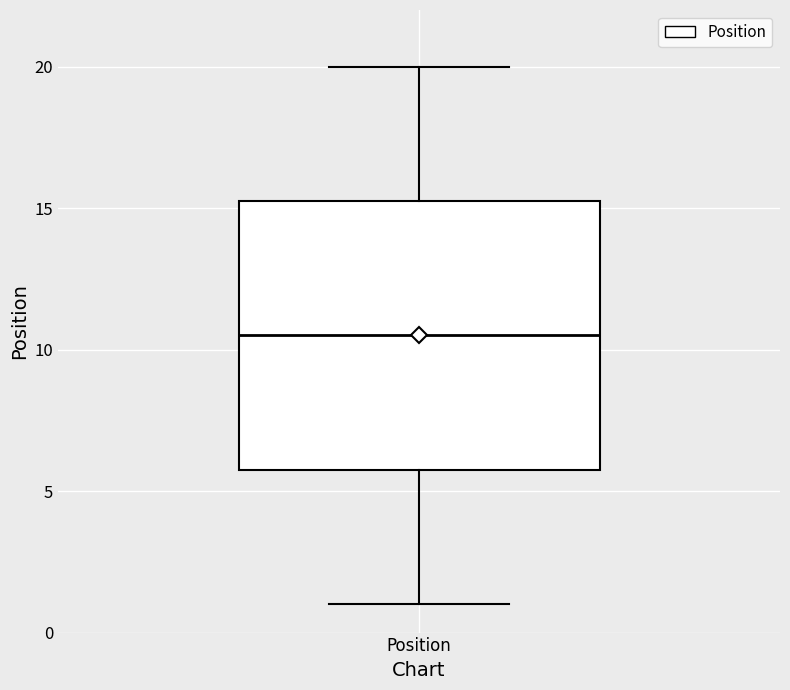

Where does the upper whisker of the box for Position end on the y-axis? The values are not printed on the chart, so give them approximately, as read against the axis.

20.0